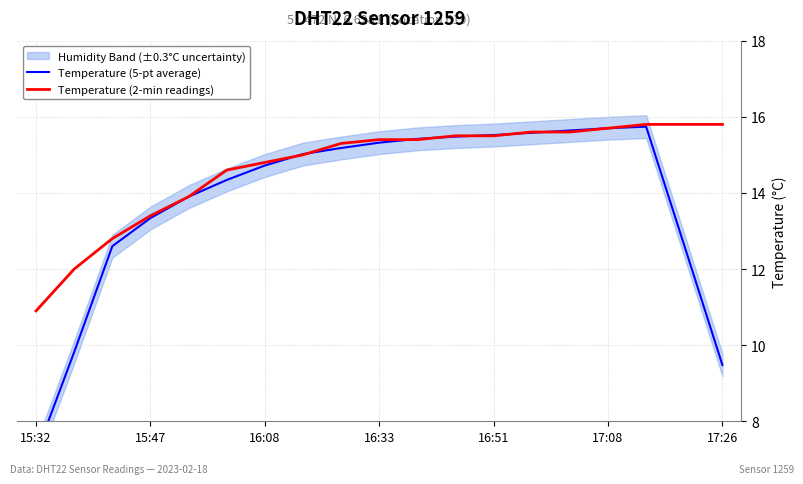

The Temperature (2-min readings) series shows 8.3 at 15:47. True or false?

False